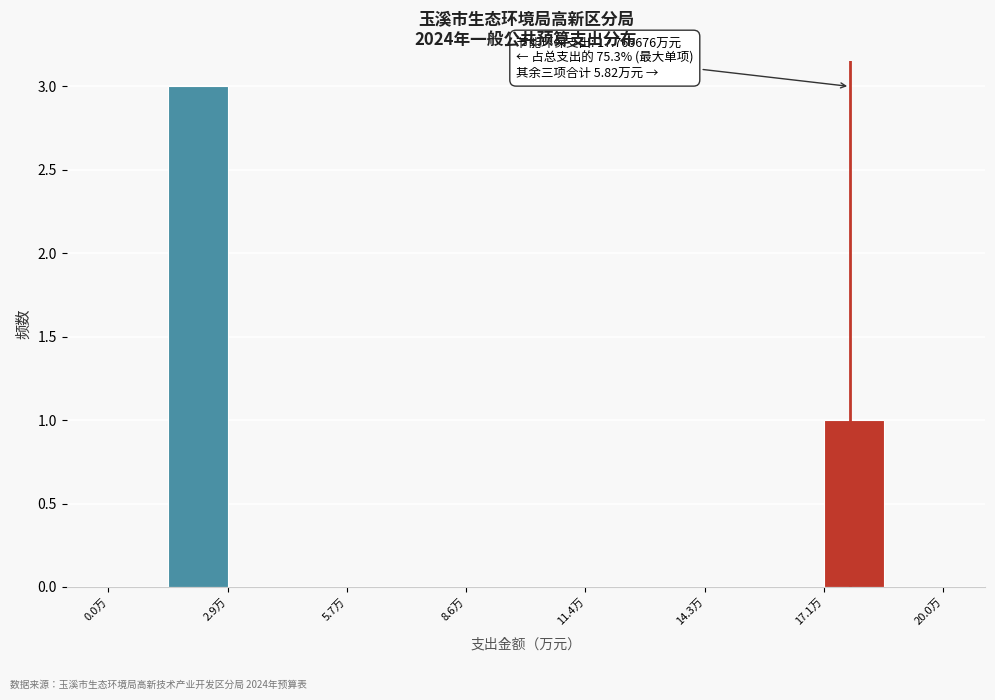

Around what value on the x-axis is the tallest bar? Give the approximate position of its centre, as read against the axis.

2.0